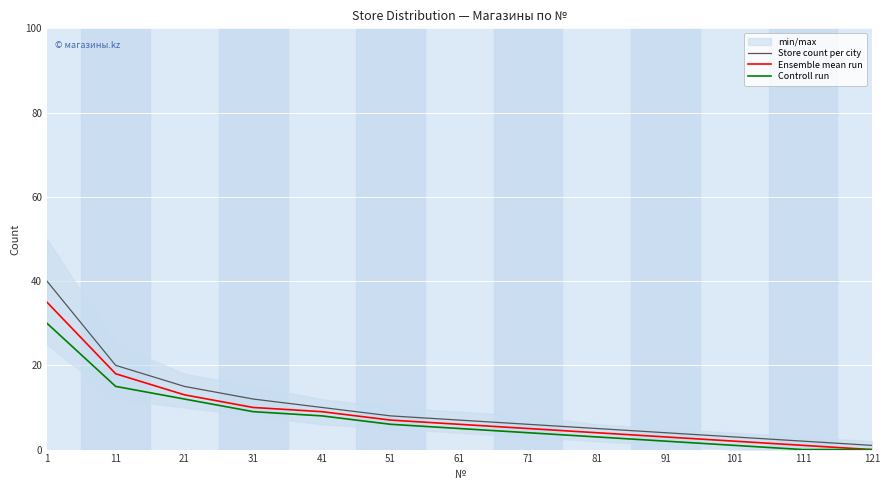

What is the value of the Ensemble mean run point at the 7th from the left?

6